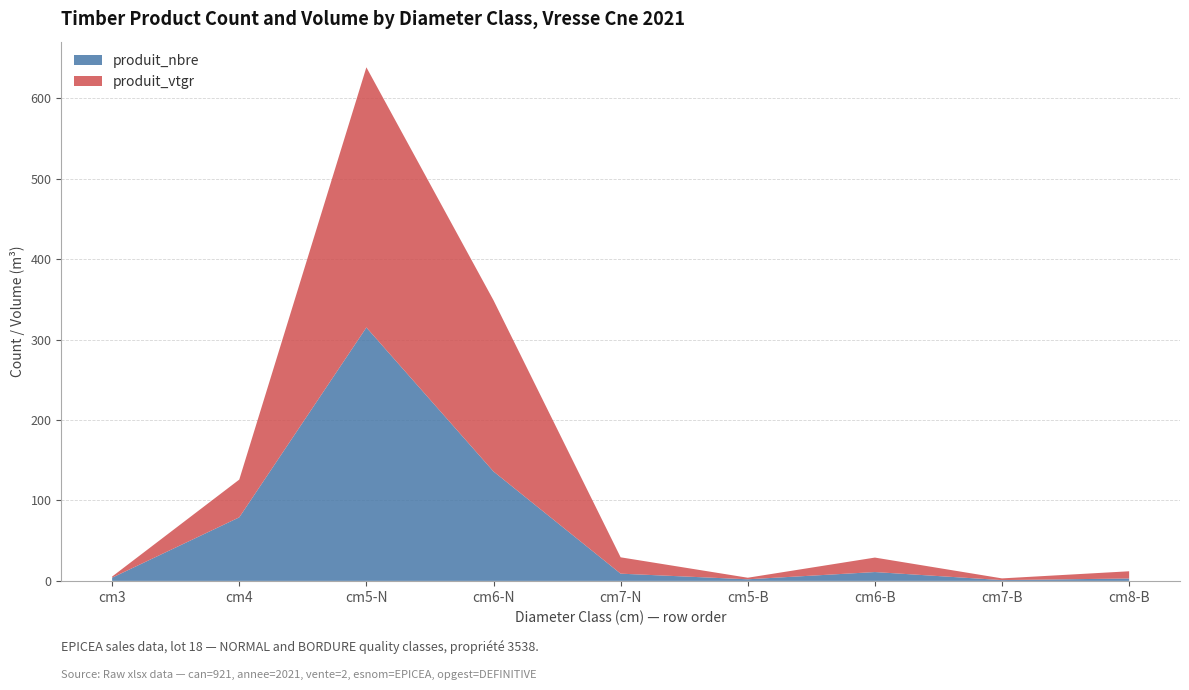

Reading right to left, extract all data points from this chart.

produit_nbre: 3.0	1.0	11.0	2.0	9.0	136.0	315.0	79.0	4.0
produit_vtgr: 9.0	2.1	18.0	1.9	20.3	212.8	323.4	46.9	1.4
cm_index: 8.0	7.0	6.0	5.0	7.0	6.0	5.0	4.0	3.0